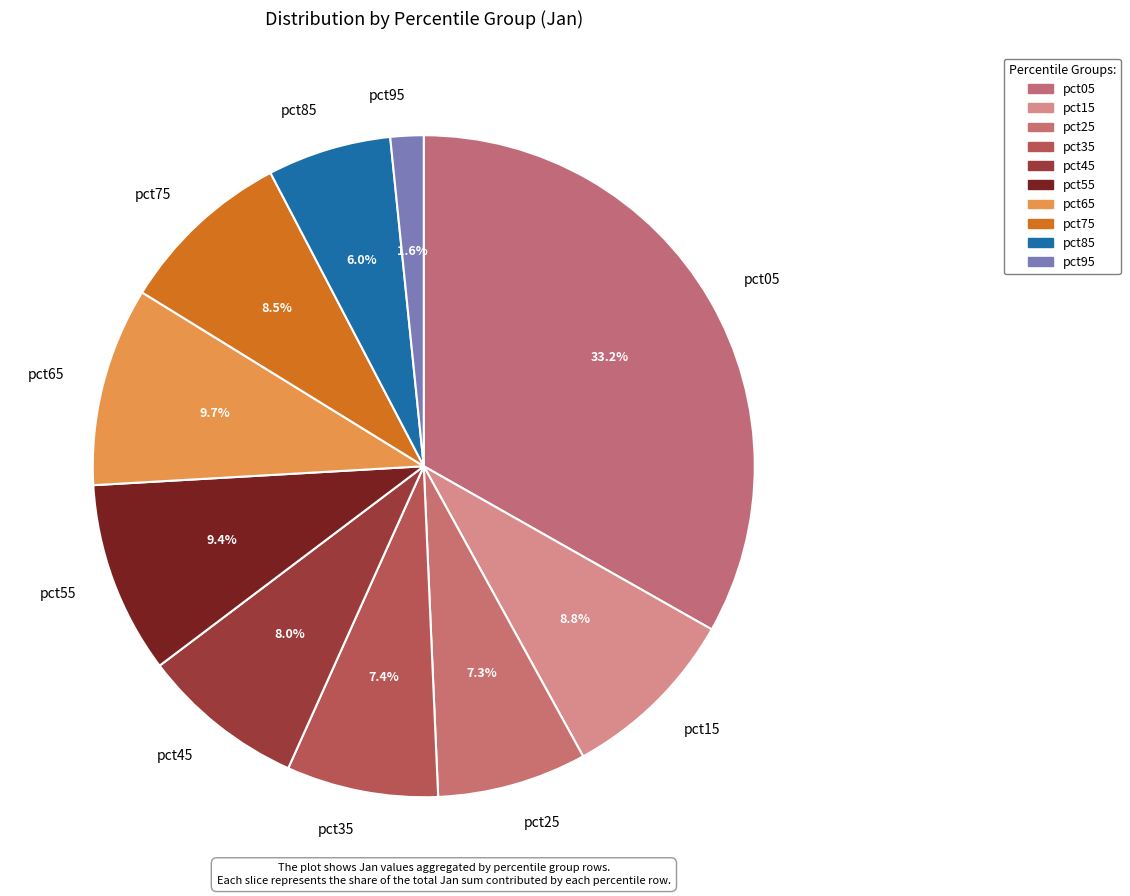

Does pct85 account for over 50% of the chart?

No